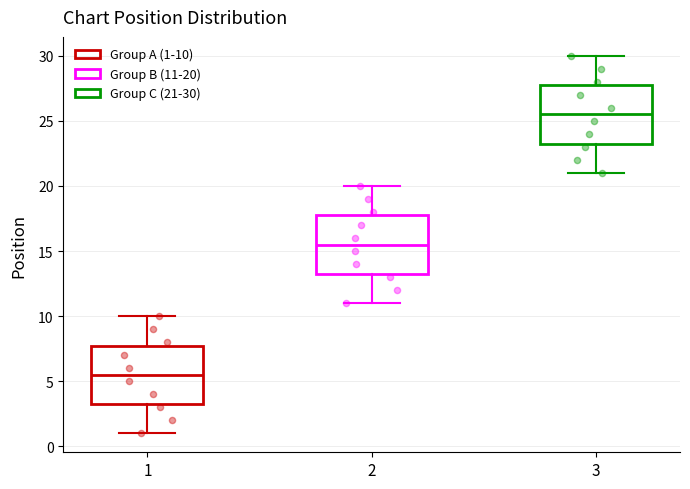

Which box's median line is the lowest?

1